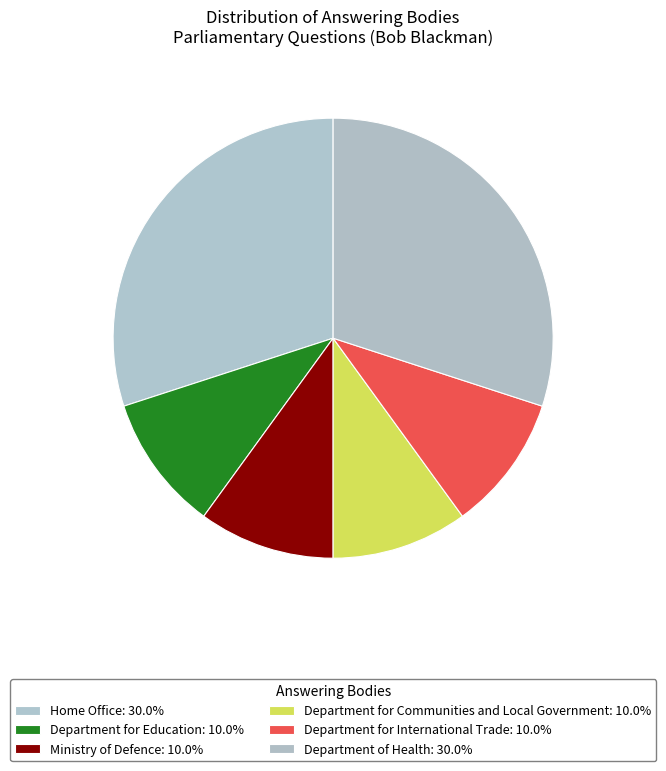

What is the ratio of the value at Department of Health to the value at Home Office?

1.0